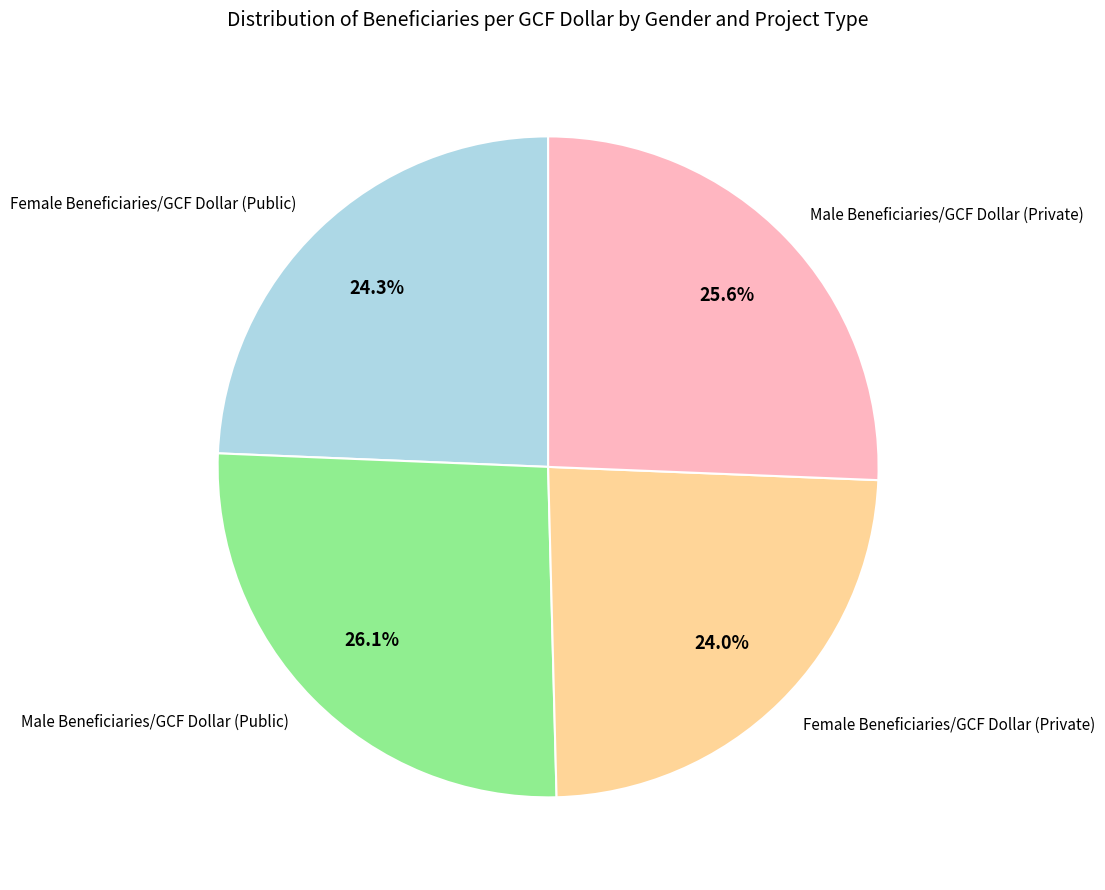

Between Male Beneficiaries/GCF Dollar (Private) and Female Beneficiaries/GCF Dollar (Private), which is larger?

Male Beneficiaries/GCF Dollar (Private)